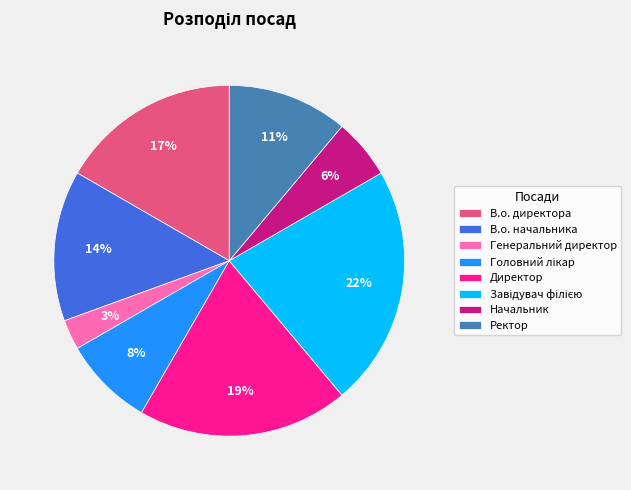

How many segments does this pie chart have?

8